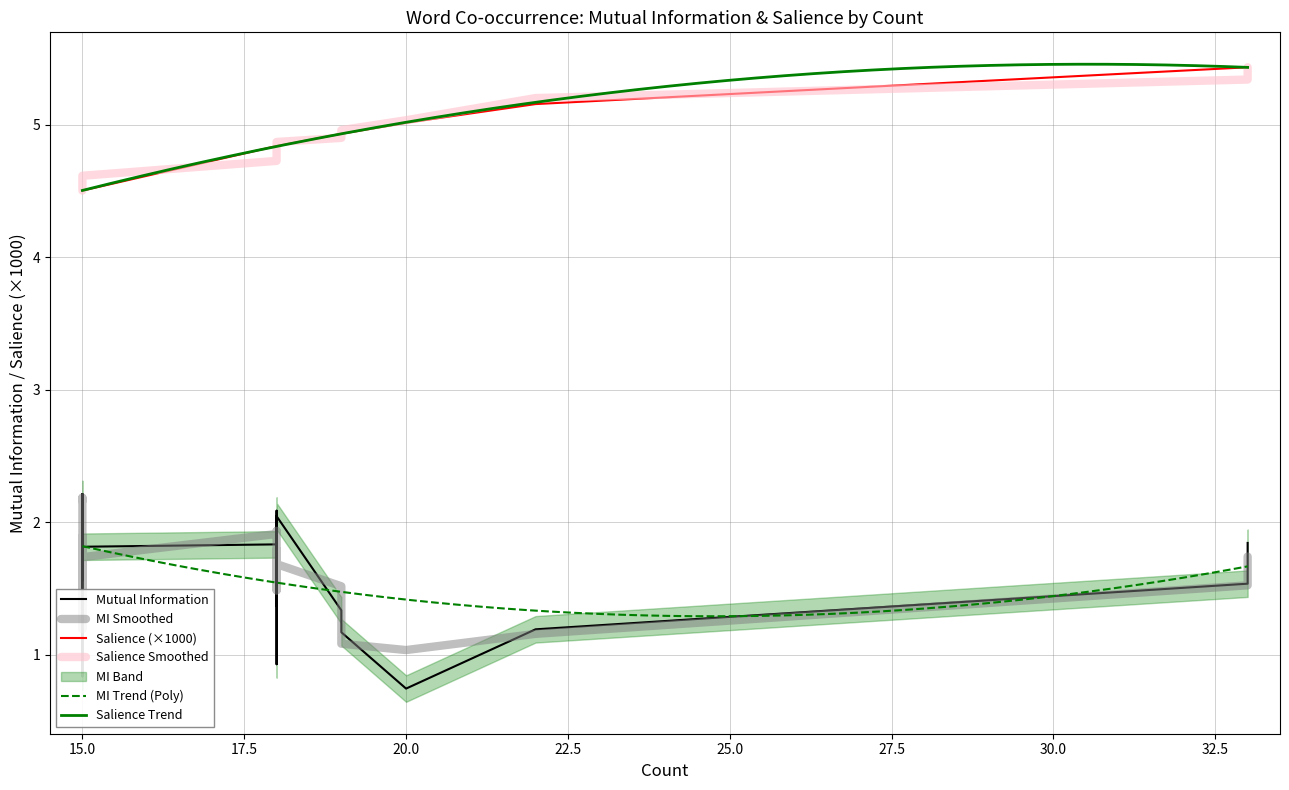

Rank the series by their maximum value, from highest to lowest.

Salience, Mutual Information